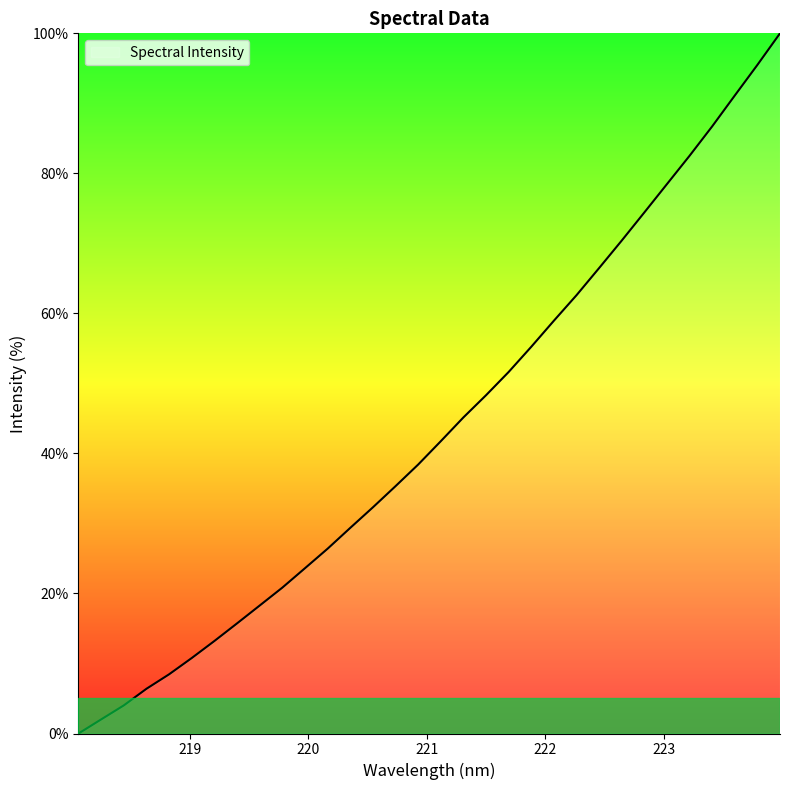

What is the maximum value shown in the chart?

100.0